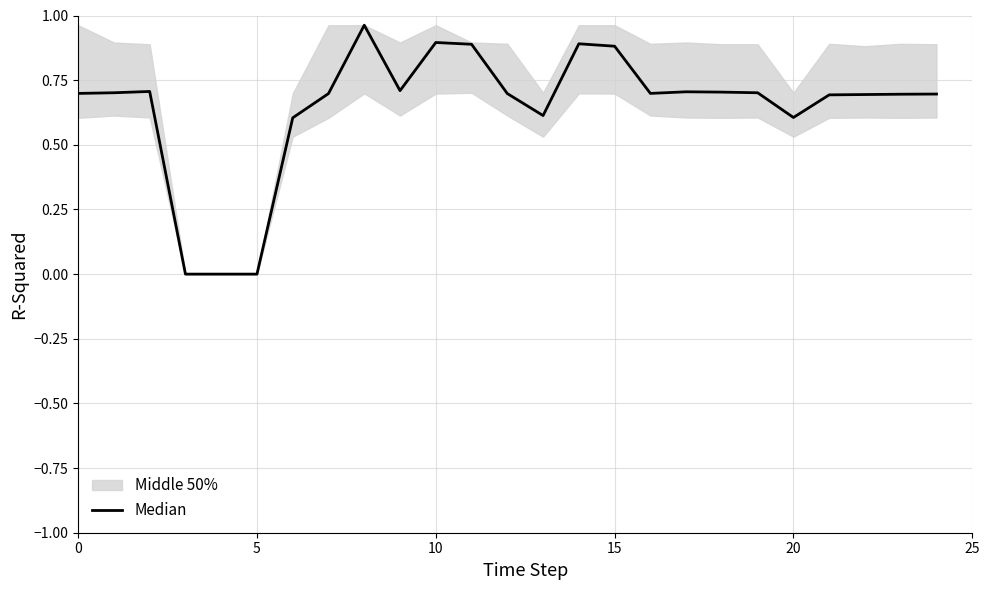

The chart shows a value of 0.7 at 21. True or false?

True